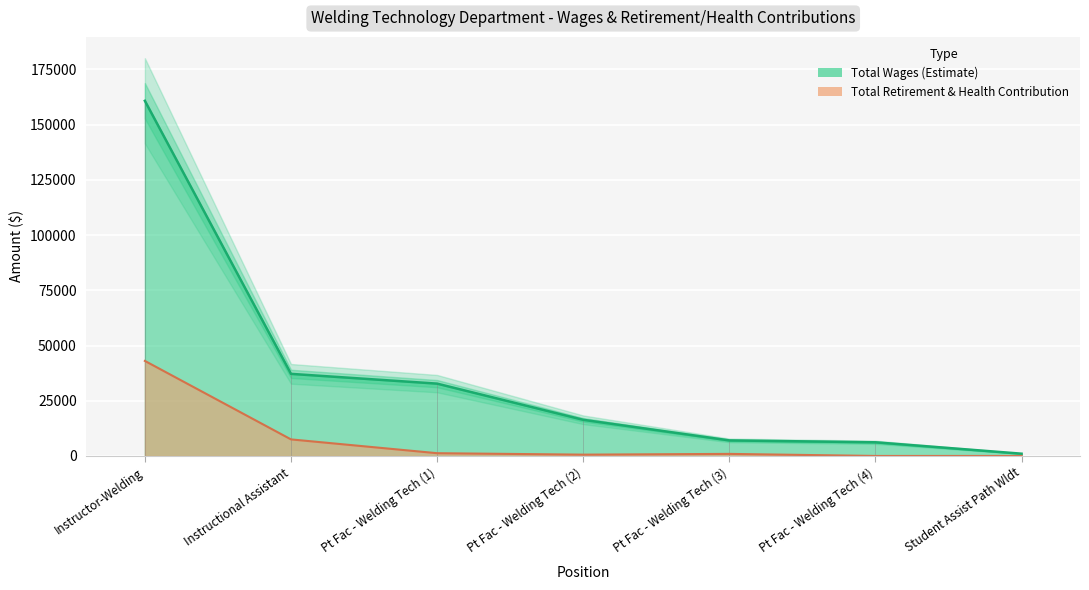

What is the value of the retirement_health point at the 3rd from the left?

1250